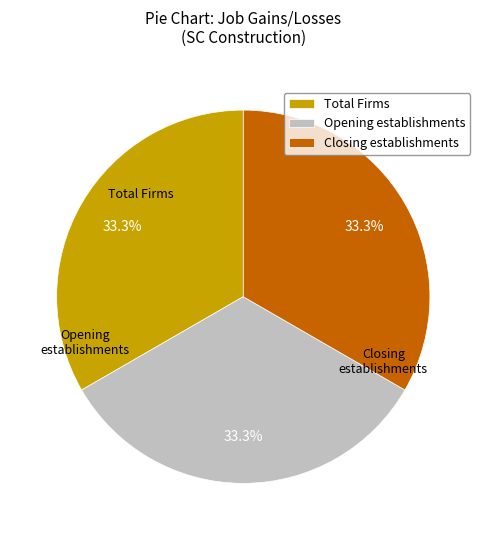

Does Closing establishments account for over 50% of the chart?

No